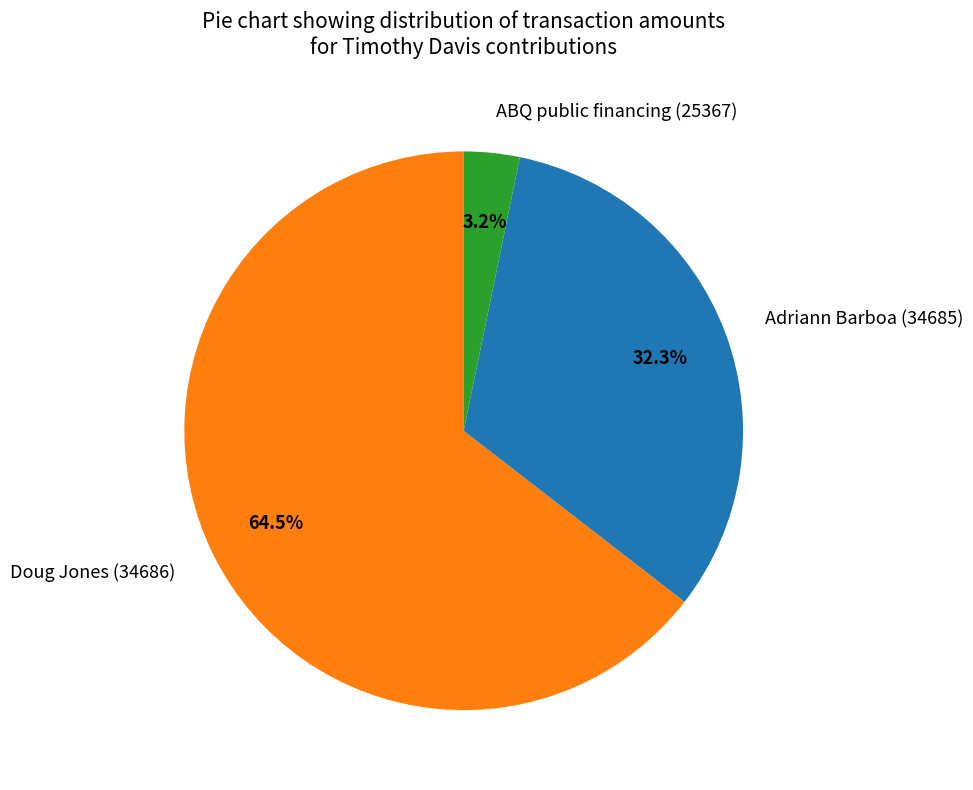

Which slice is the smallest?

ABQ public financing (25367)